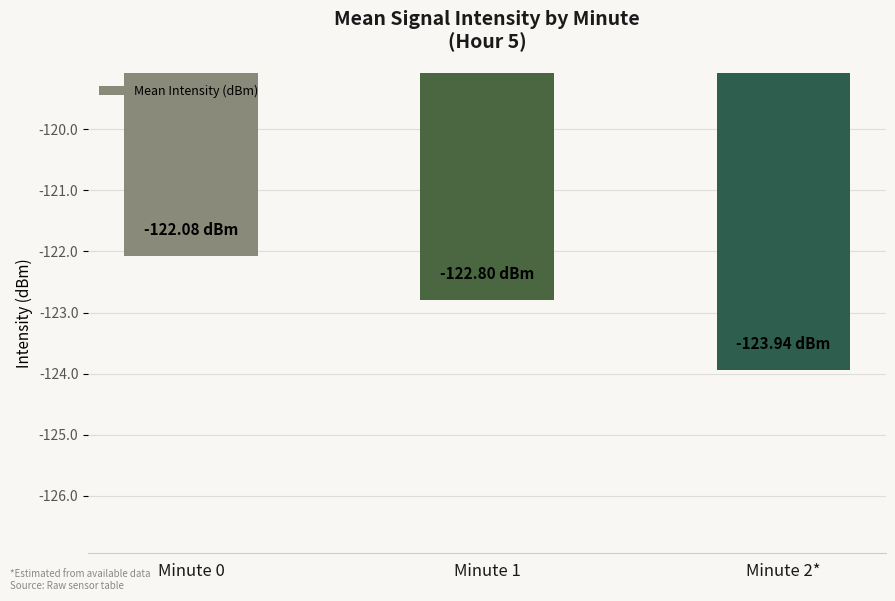

Does the chart contain stacked bars?

No